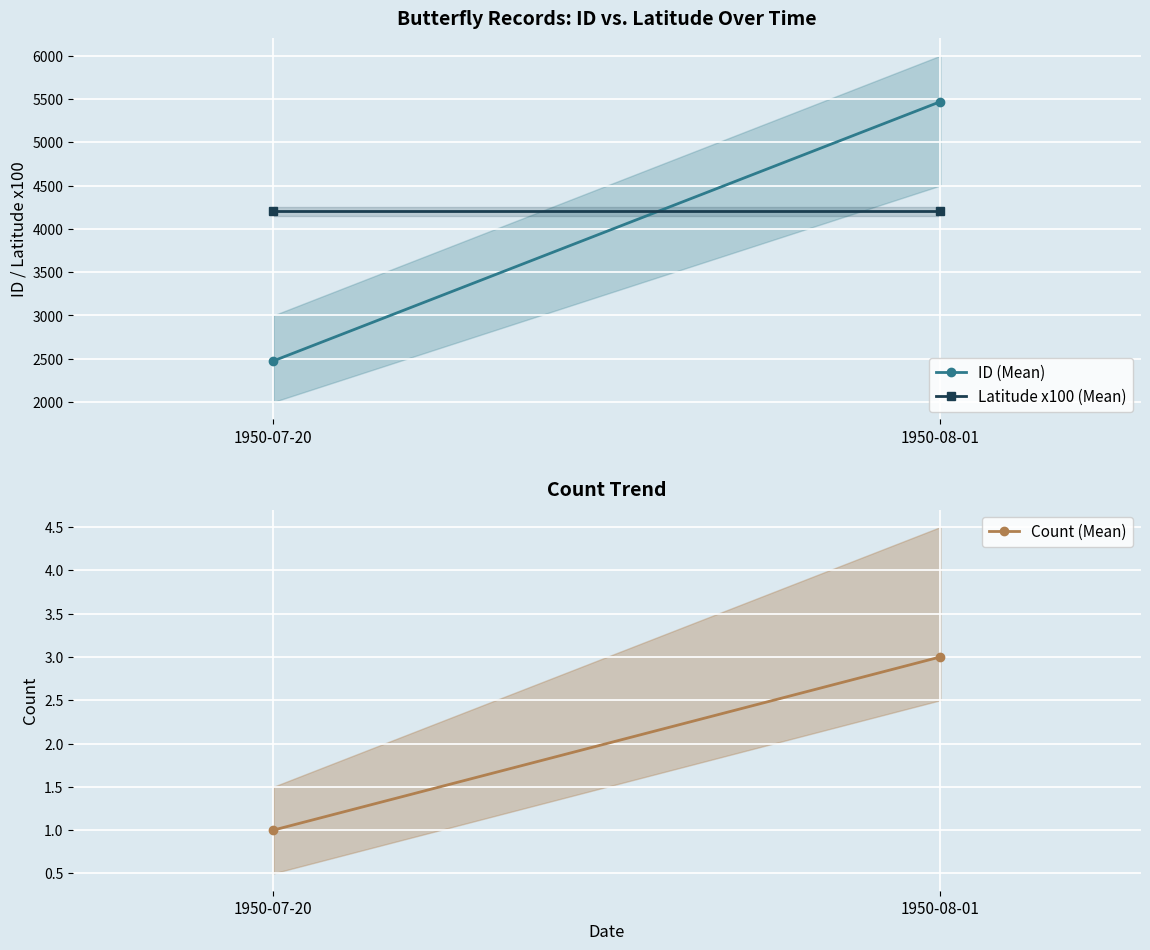

Which category has the lowest value in the ID (Mean) series?

1950-07-20